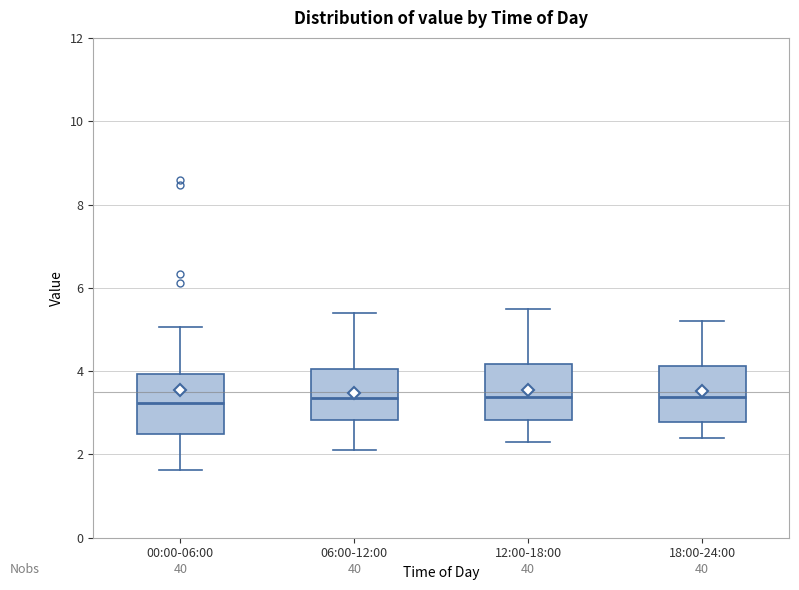

Where is the upper edge of the box for 12:00-18:00 on the y-axis? The values are not printed on the chart, so give them approximately, as read against the axis.

4.2